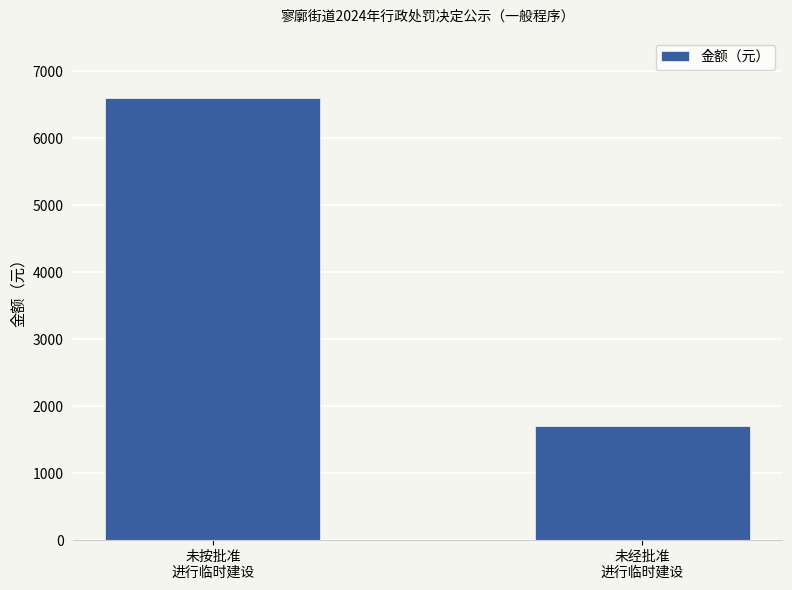

How many values are between 1700 and 6600?

2